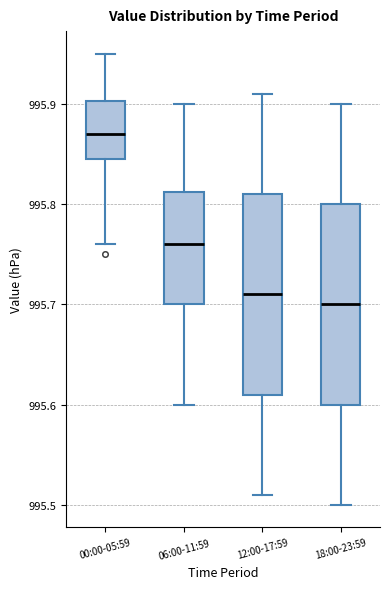

Where is the lower edge of the box for 00:00-05:59 on the y-axis? The values are not printed on the chart, so give them approximately, as read against the axis.

995.85